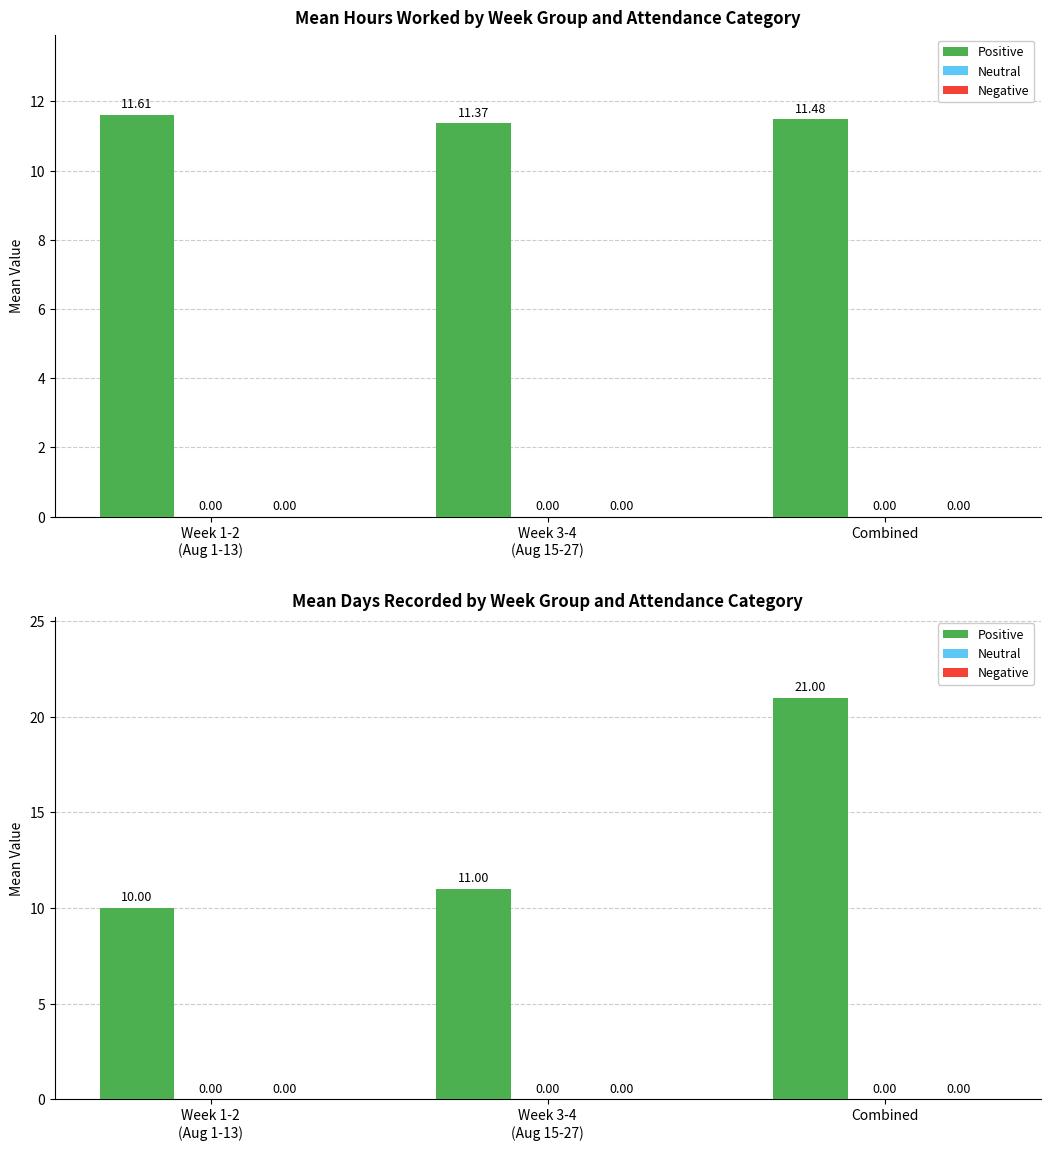

Where is Neutral nearest to the value 0?

Week 1-2
(Aug 1-13)